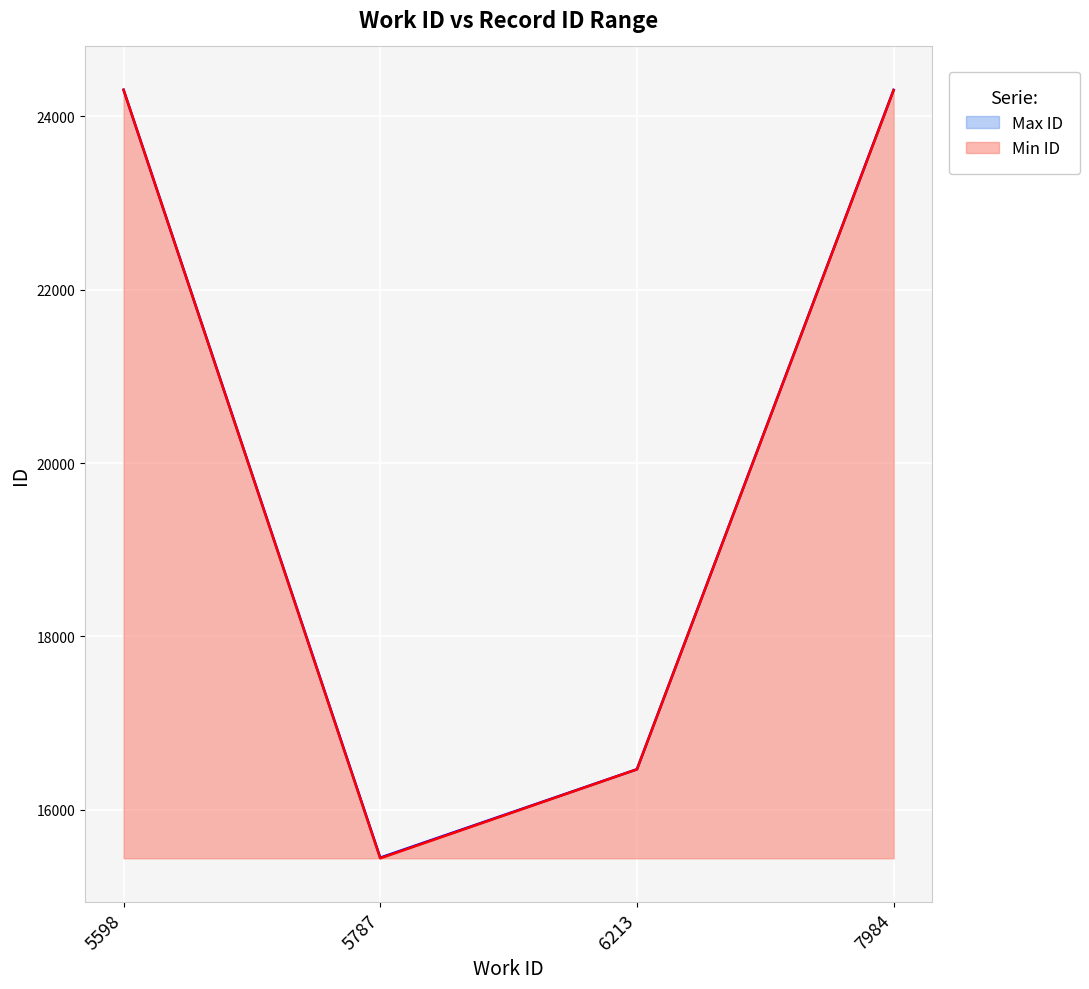

What are all the series names shown in the legend?

Min ID, Max ID